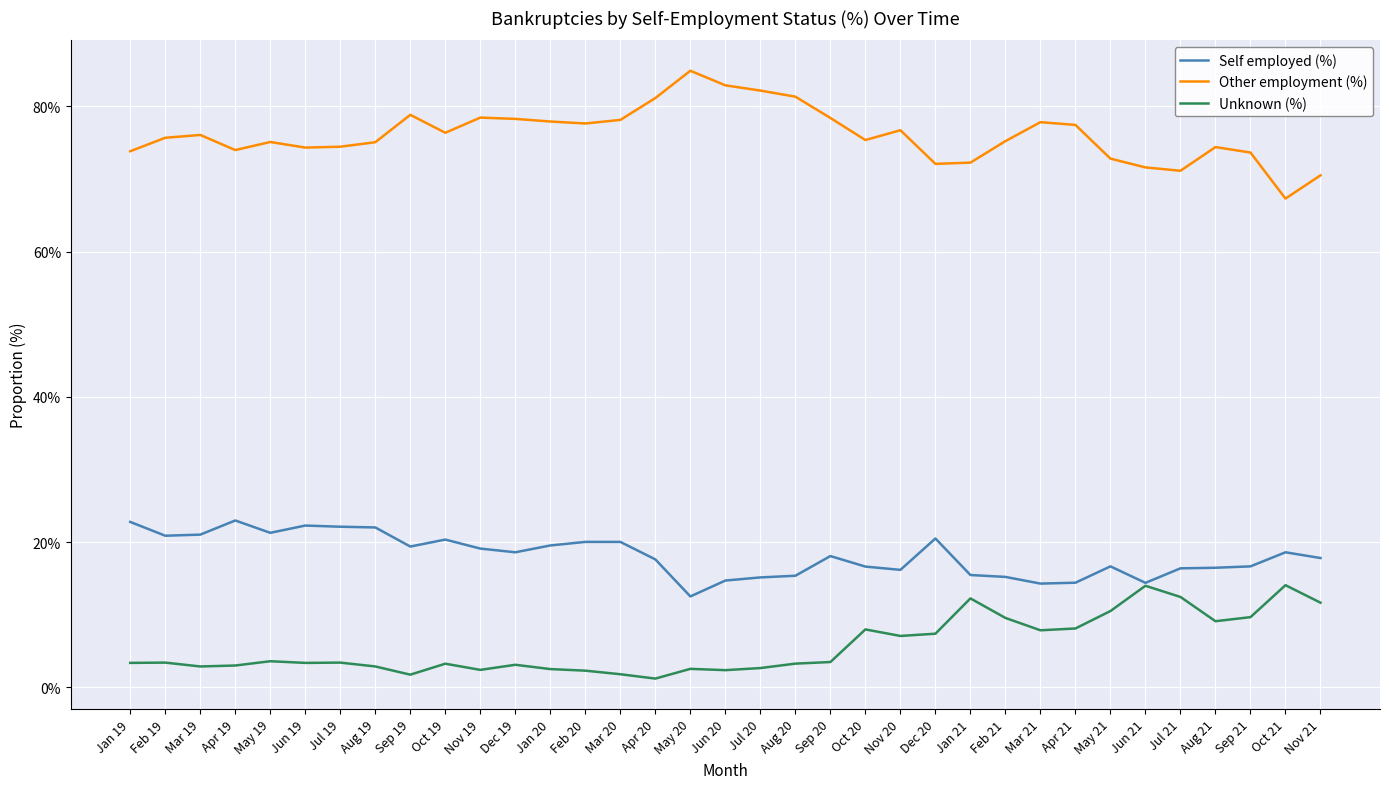

Where is the first local maximum for Other employment (%)?

Mar 19